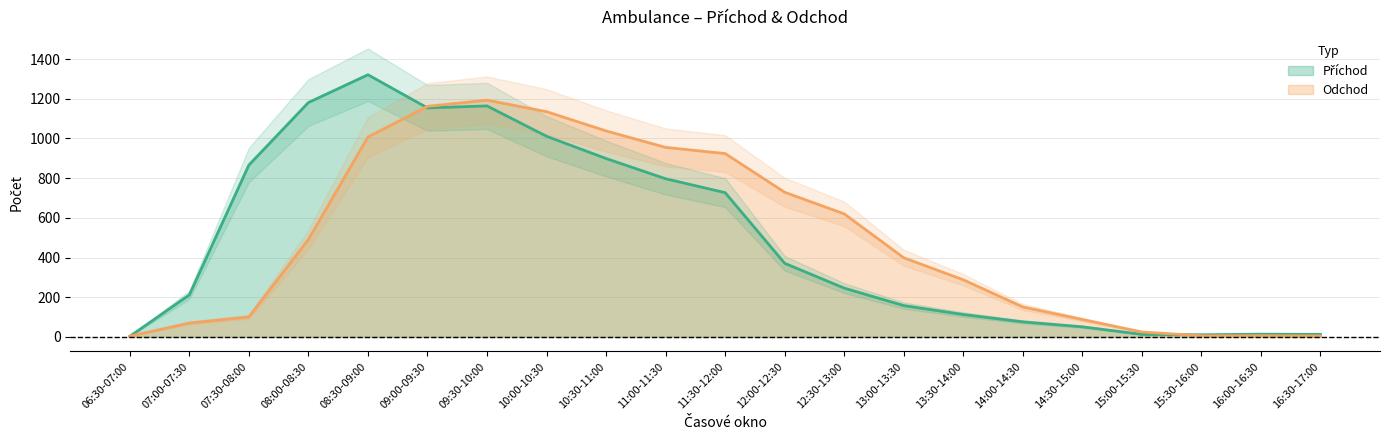

What are all the series names shown in the legend?

Příchod, Odchod